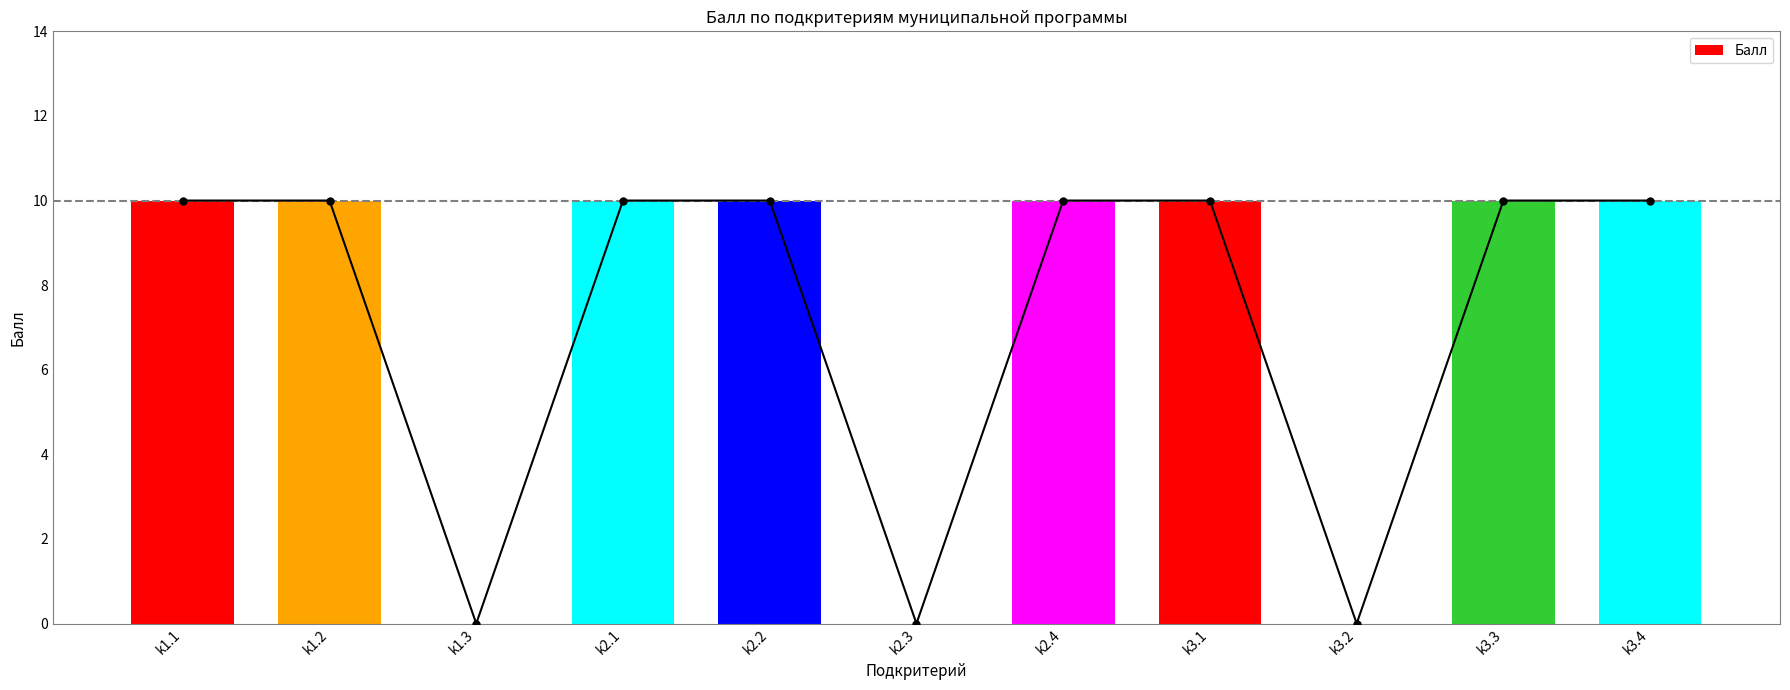

What is the average value?

7